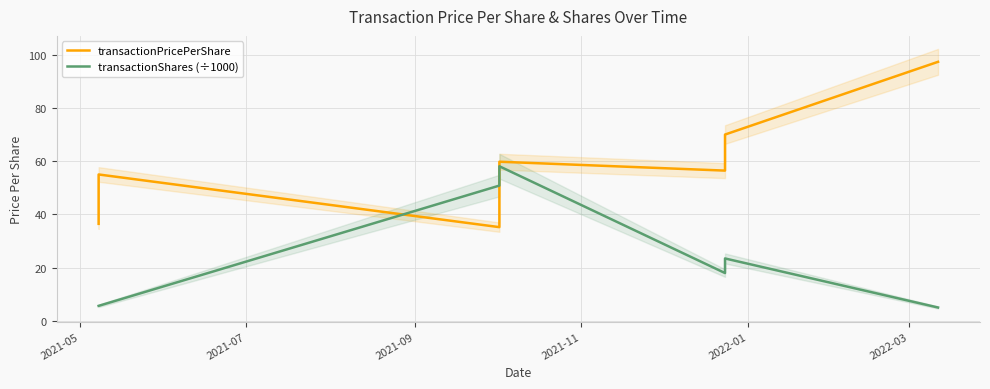

What is the sum of all transactionPricePerShare values?

410.3